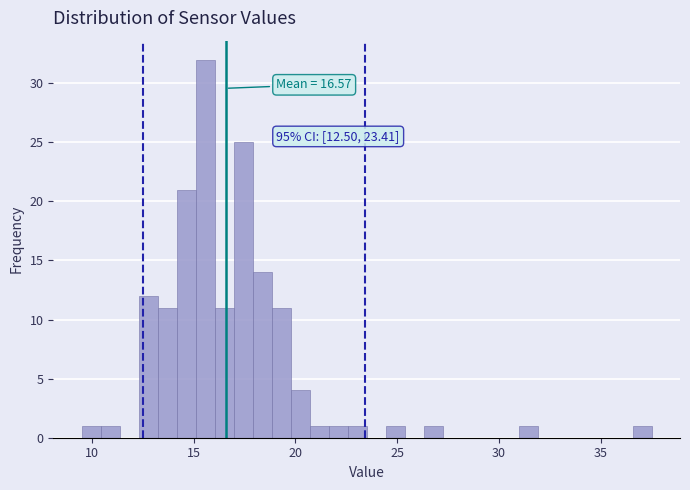

Around what value on the x-axis is the tallest bar? Give the approximate position of its centre, as read against the axis.

15.5